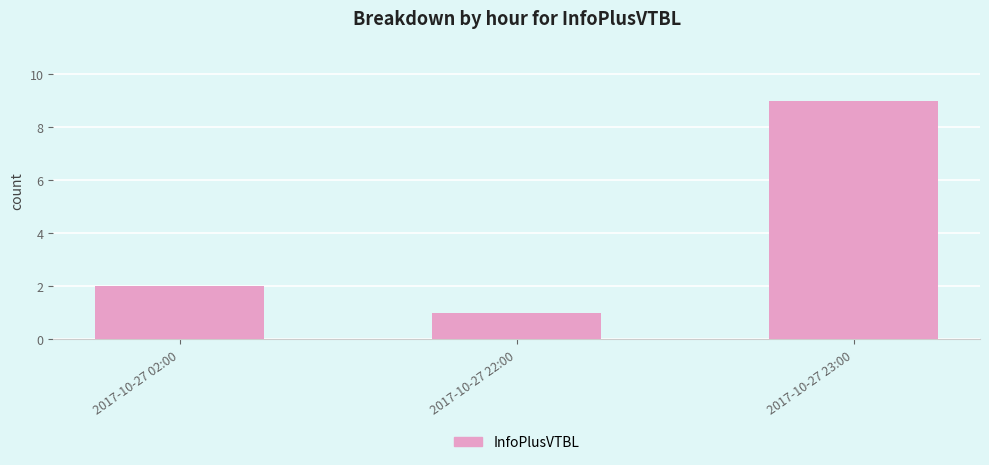

True or false: the data shows 1 at 2017-10-27 02:00.

False